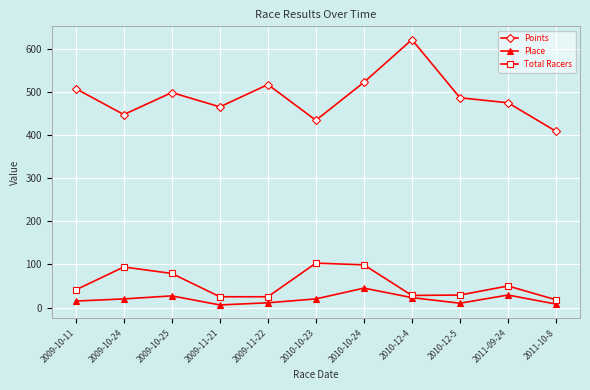

What is the value of the Points point at the 11th from the left?

408.6